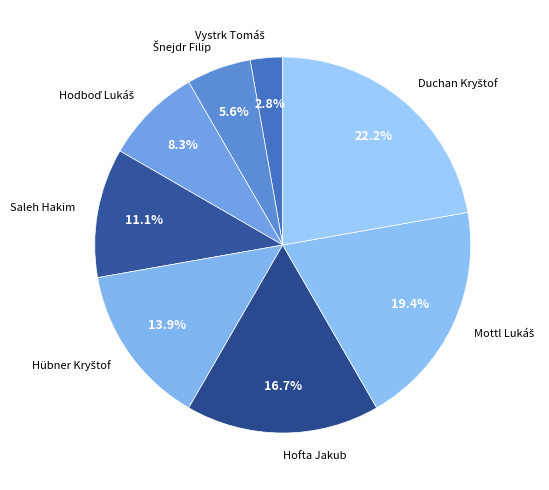

Is there any slice that represents more than half of the pie?

No